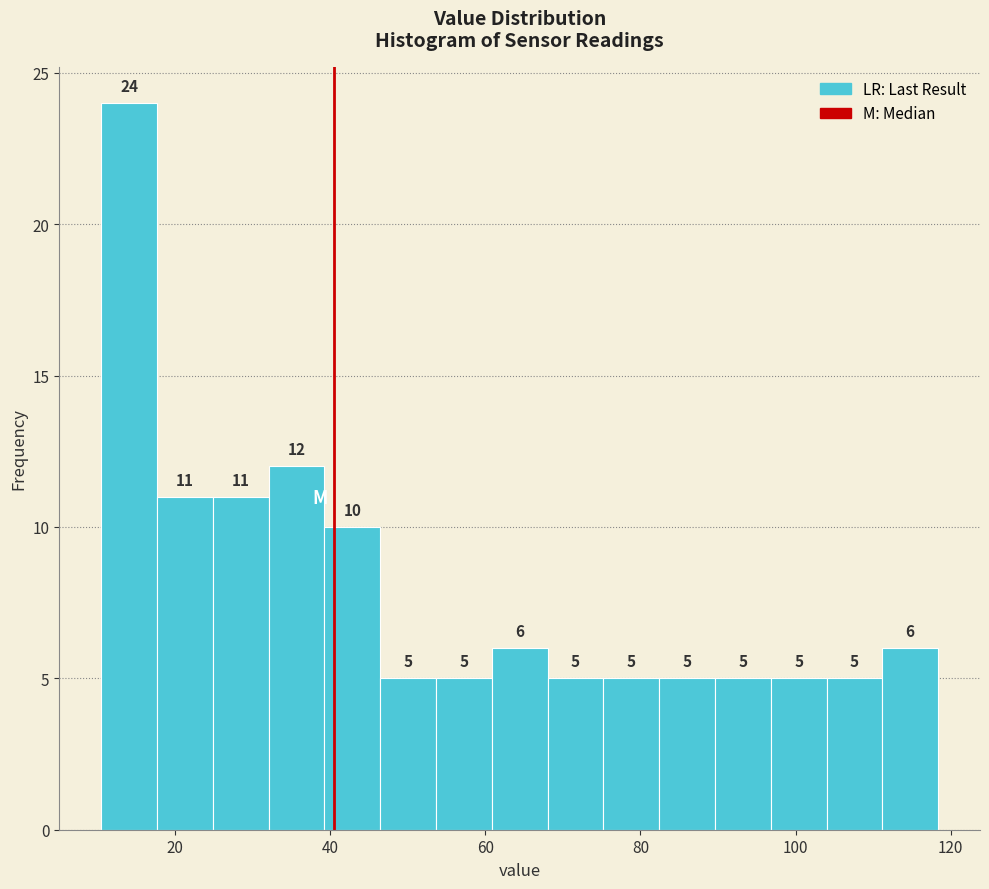

Read against the x-axis, roughly where is the centre of the tallest bar?

14